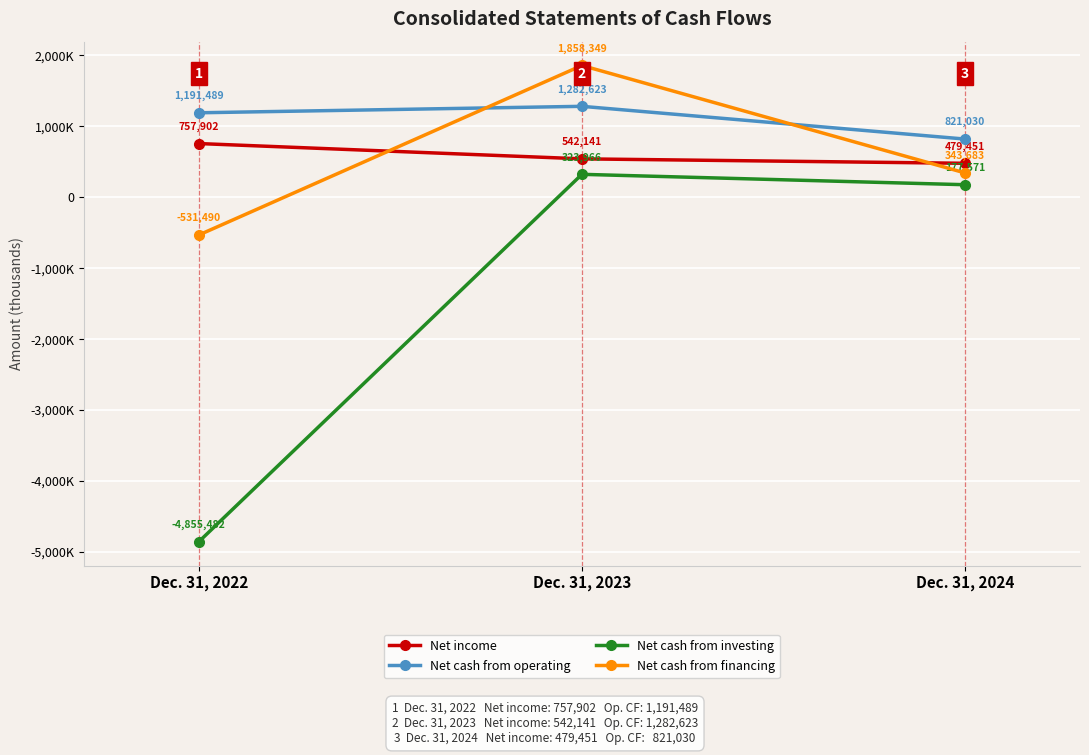

Does the chart have visible grid lines?

Yes